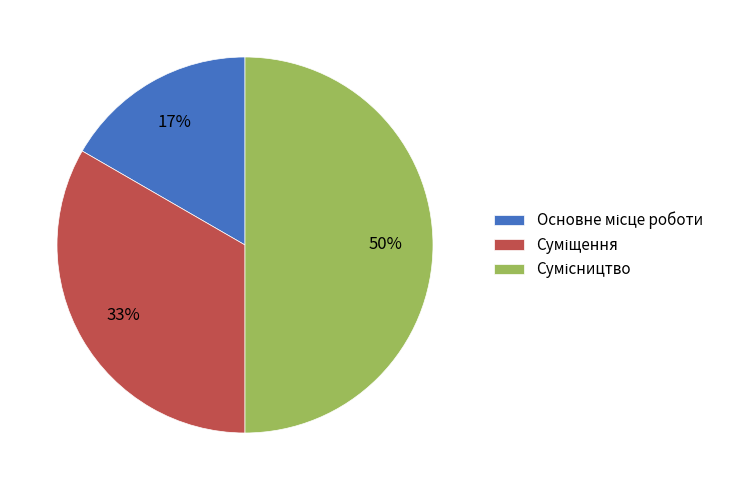

To the nearest percent, what is the average slice percentage?

33%